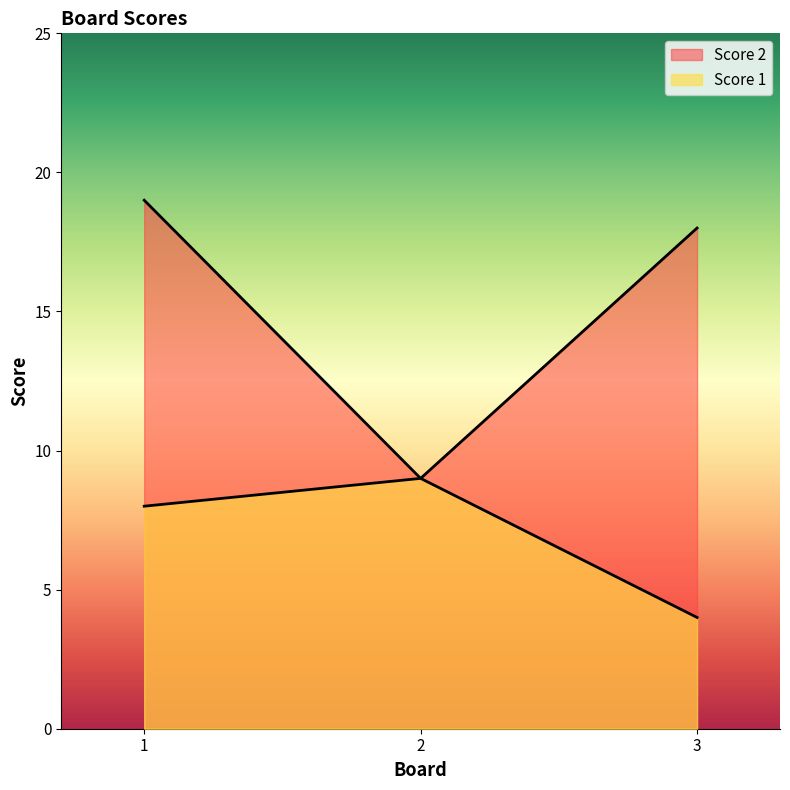

Reading left to right, transcribe all the data shown in this chart.

Score 1: 1=8	2=9	3=4
Score 2: 1=19	2=9	3=18